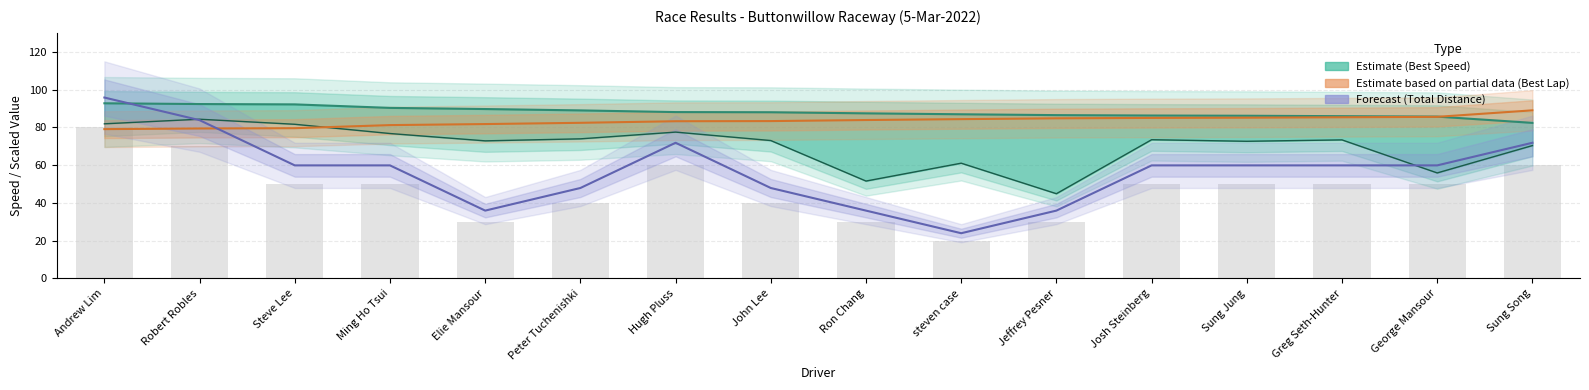

Does the chart contain any negative values?

No